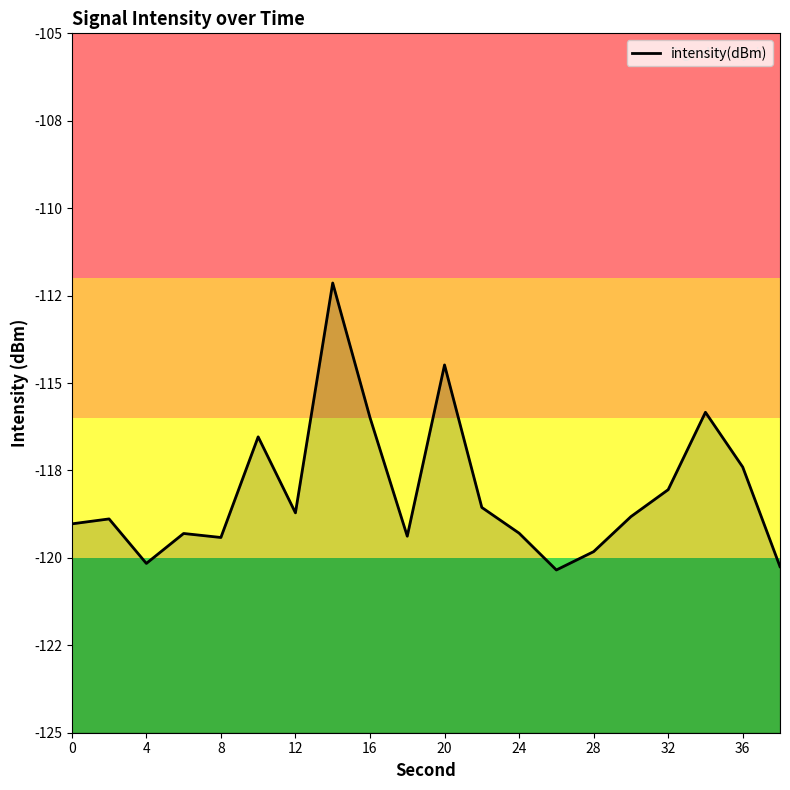

Reading left to right, extract all data points from this chart.

-119.0	-118.9	-120.2	-119.3	-119.4	-116.5	-118.7	-112.1	-116.0	-119.4	-114.5	-118.6	-119.3	-120.3	-119.8	-118.8	-118.0	-115.8	-117.4	-120.3